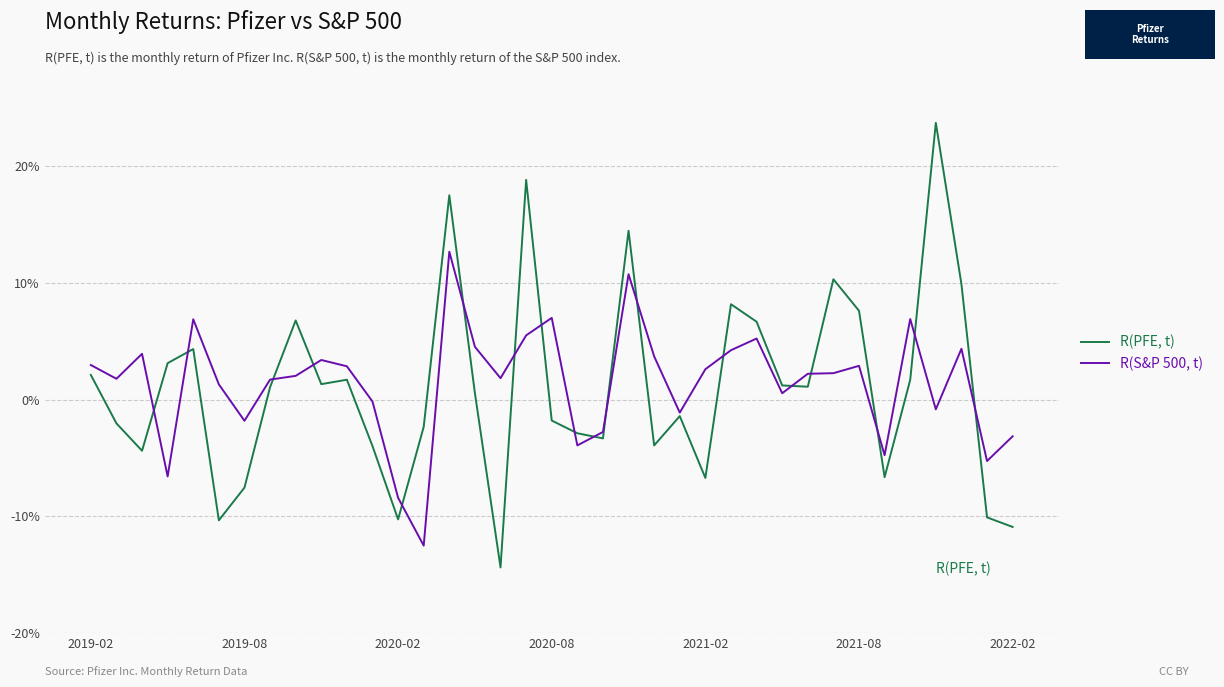

What are all the series names shown in the legend?

R(PFE, t), R(S&P 500, t)